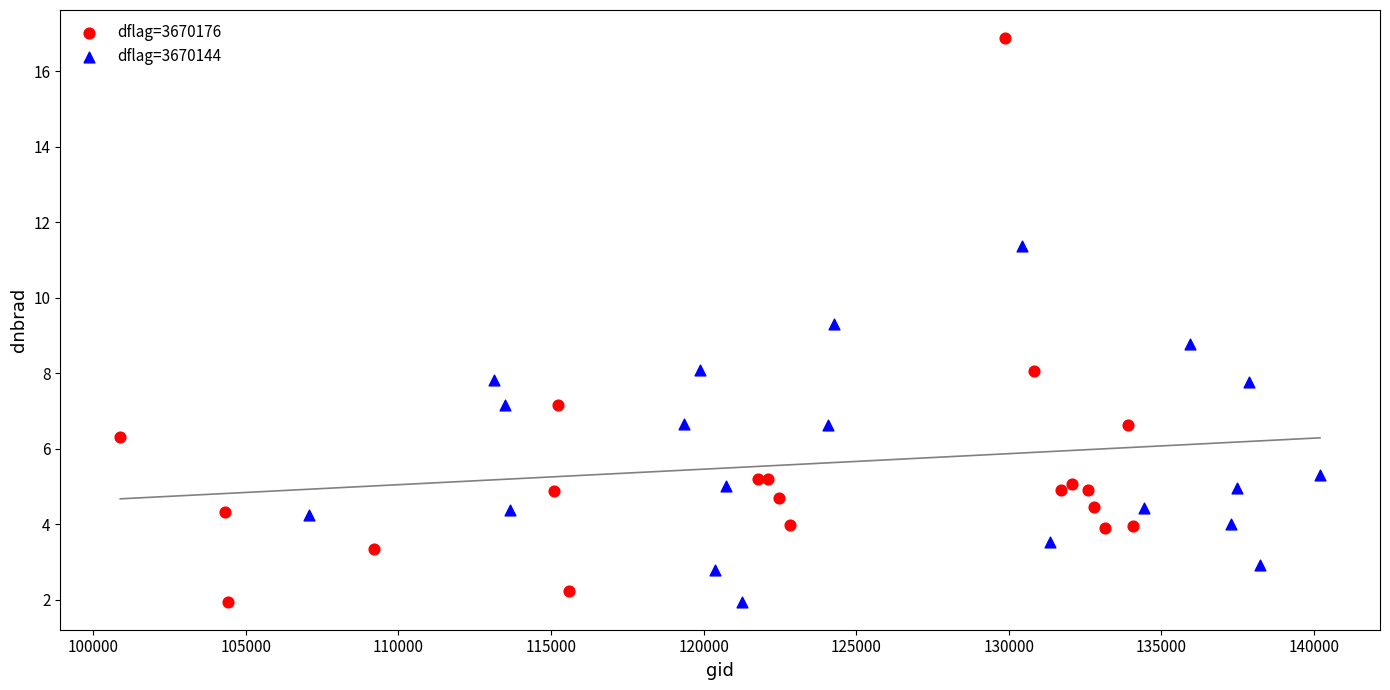

Which series contains the highest Y value?

dflag=3670176